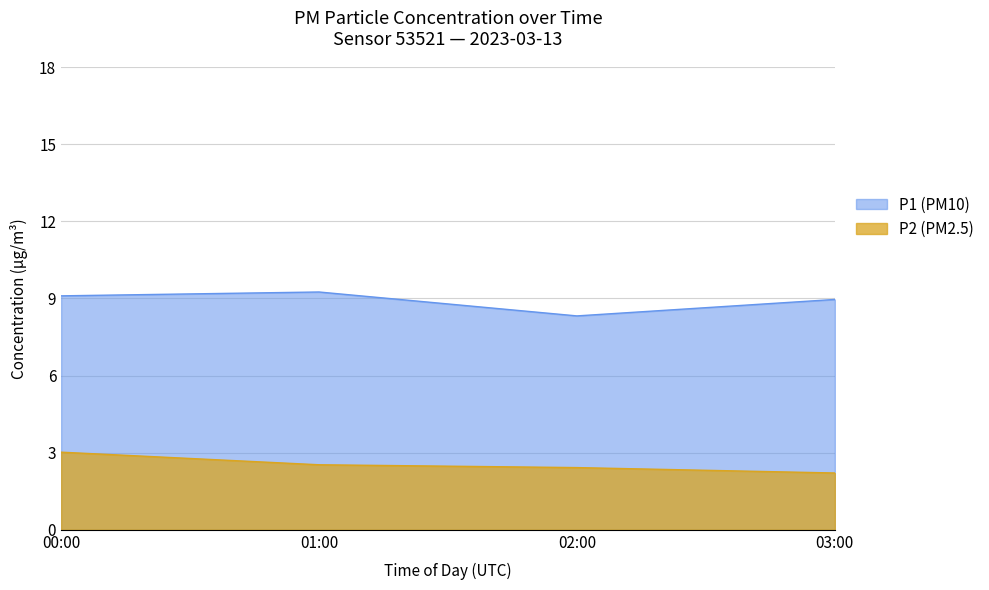

Rank the series at 01:00 from lowest to highest value.

P2 (PM2.5), P1 (PM10)